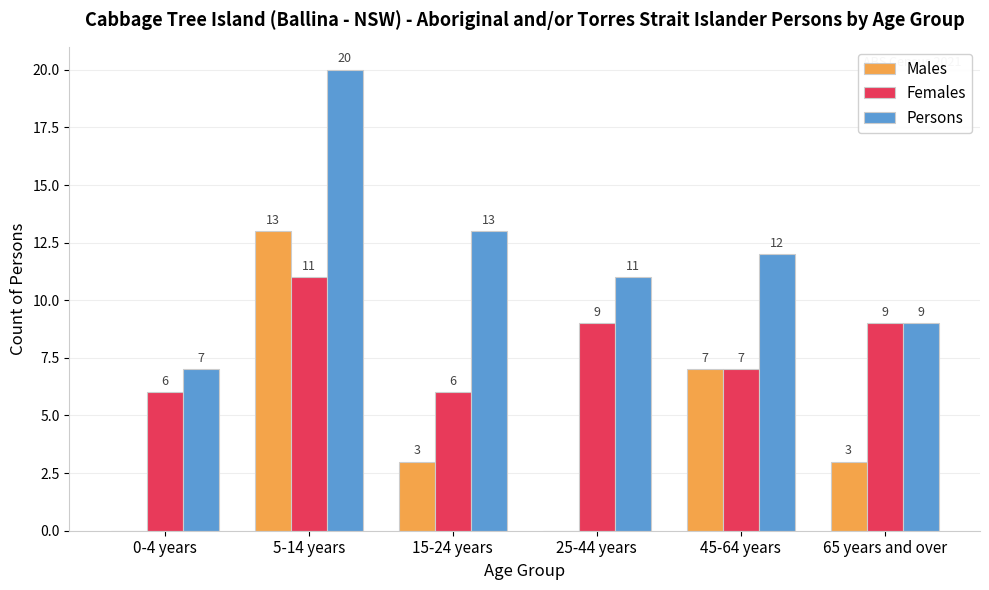

Reading left to right, list all the values displayed in this chart.

Males: 0-4 years=0	5-14 years=13	15-24 years=3	25-44 years=0	45-64 years=7	65 years and over=3
Females: 0-4 years=6	5-14 years=11	15-24 years=6	25-44 years=9	45-64 years=7	65 years and over=9
Persons: 0-4 years=7	5-14 years=20	15-24 years=13	25-44 years=11	45-64 years=12	65 years and over=9